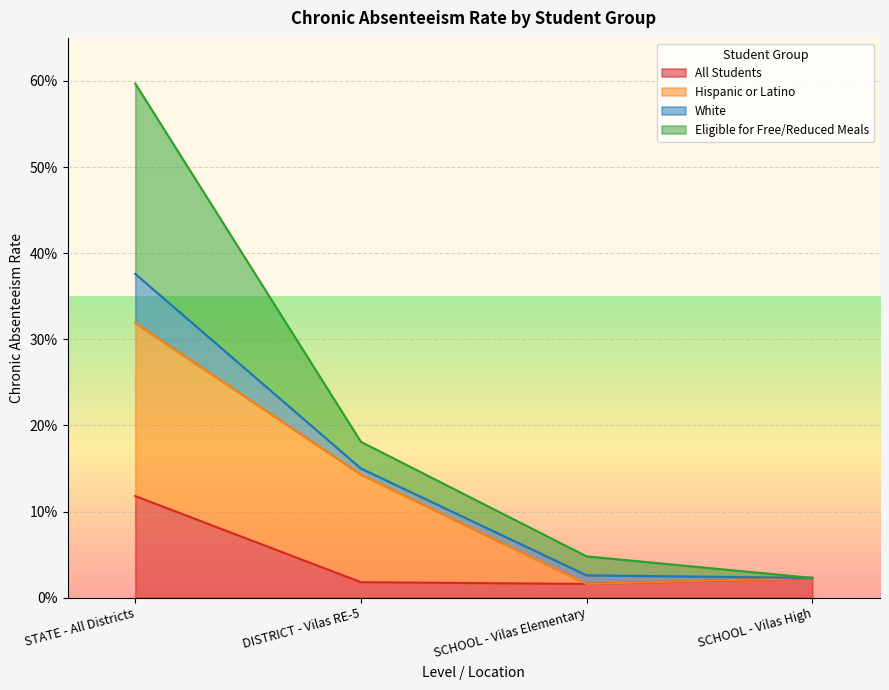

Which series has the widest spread of values?

Eligible for Free/Reduced Meals